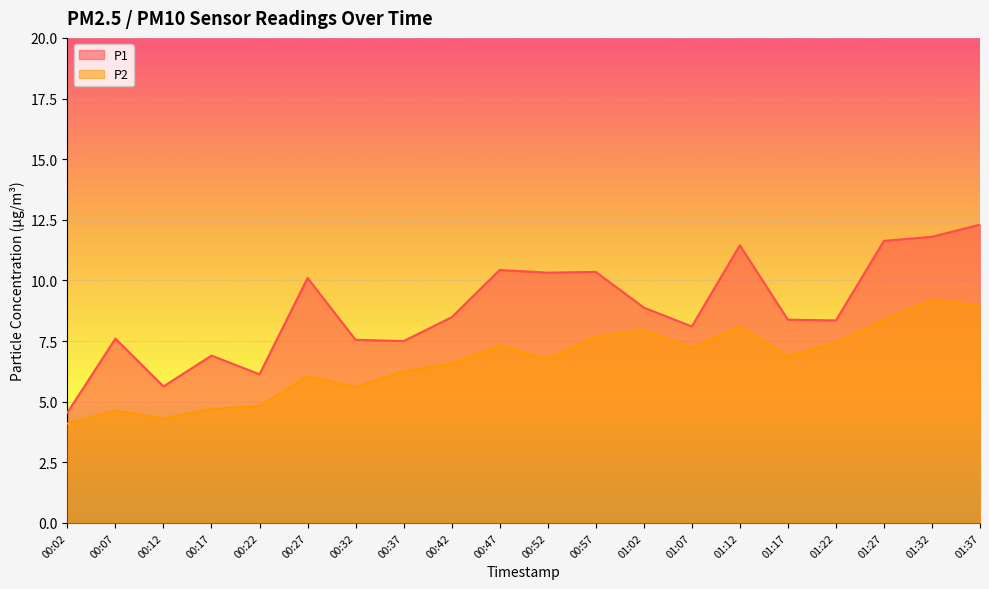

List the labels in order of P2 value, largest first.

01:32, 01:37, 01:27, 01:12, 01:02, 00:57, 01:22, 00:47, 01:07, 01:17, 00:52, 00:42, 00:37, 00:27, 00:32, 00:22, 00:17, 00:07, 00:12, 00:02